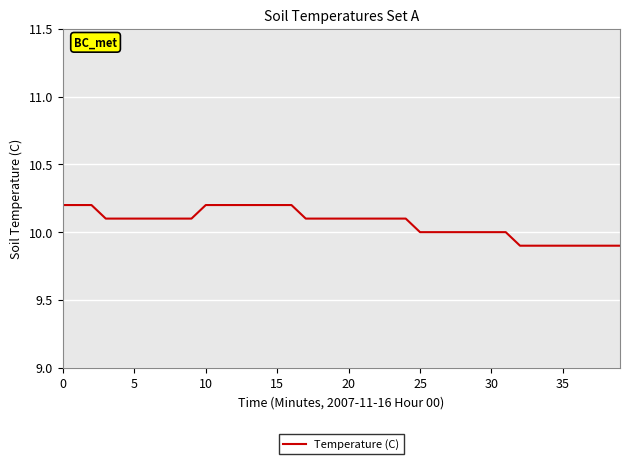

What is the average value?

10.1